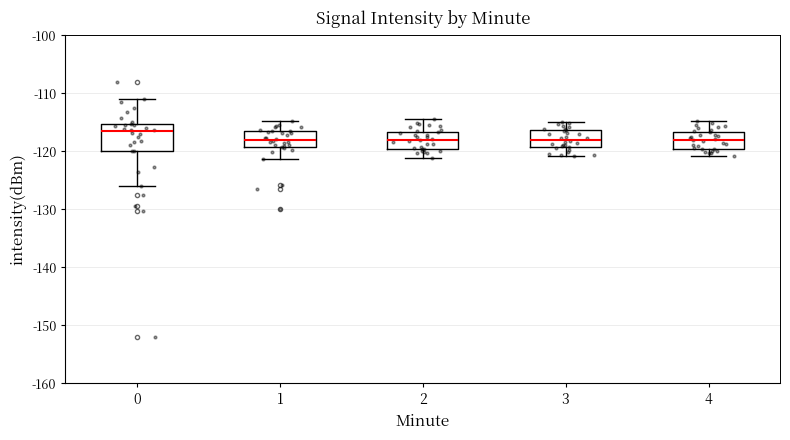

Reading left to right, transcribe this box plot: for each box, give where its median line is, the range the box spans, and where its two whiskers end, as read against the y-axis. The values are not printed on the chart, so give them approximately, as read against the axis.

0: median -117, box -120 to -115, whiskers -126 to -111
1: median -118, box -119 to -117, whiskers -121 to -115
2: median -118, box -120 to -117, whiskers -121 to -114
3: median -118, box -119 to -116, whiskers -121 to -115
4: median -118, box -120 to -117, whiskers -121 to -115